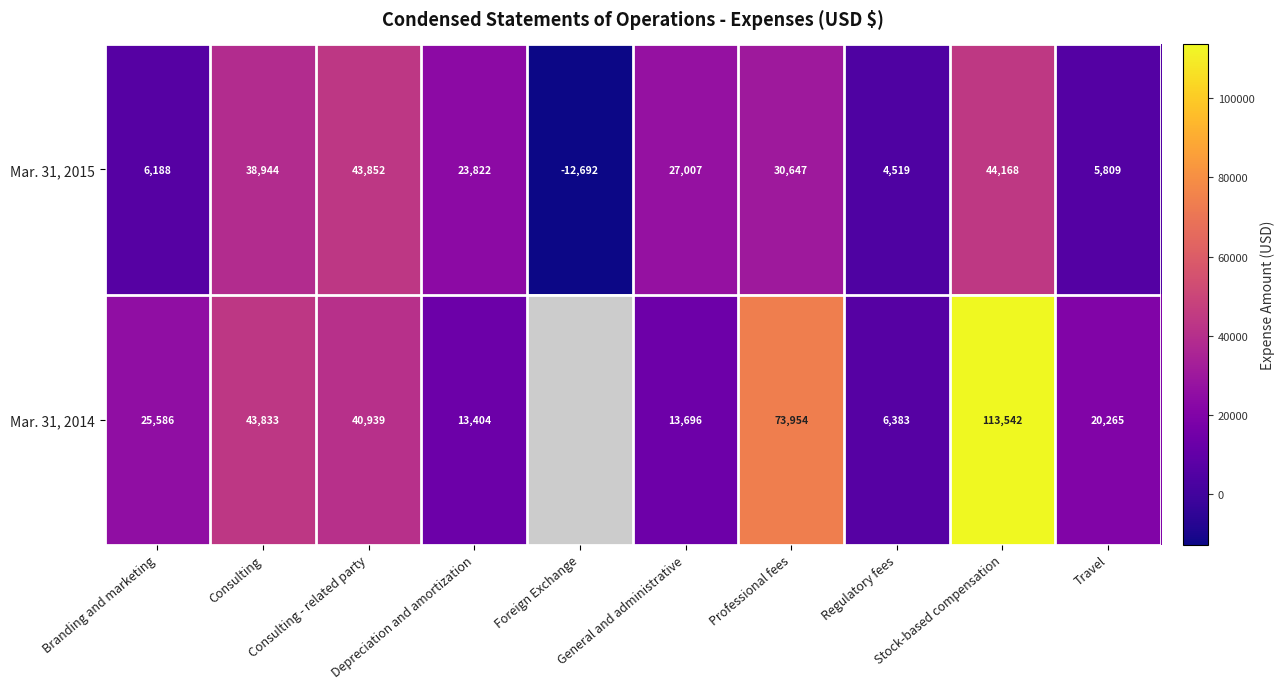

What is the minimum value for Mar. 31, 2015?

-12692